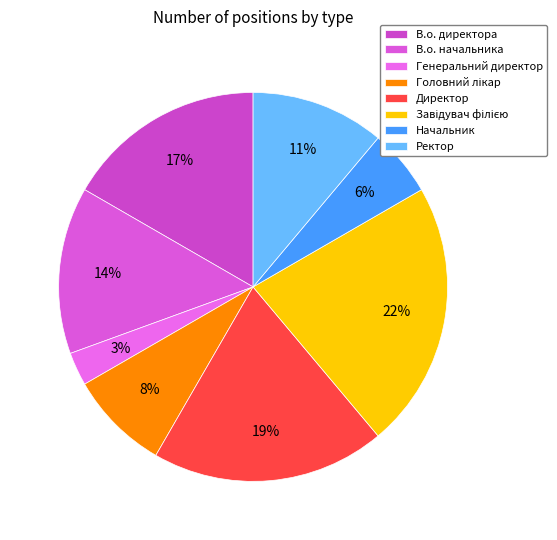

Does В.о. начальника account for over 50% of the chart?

No